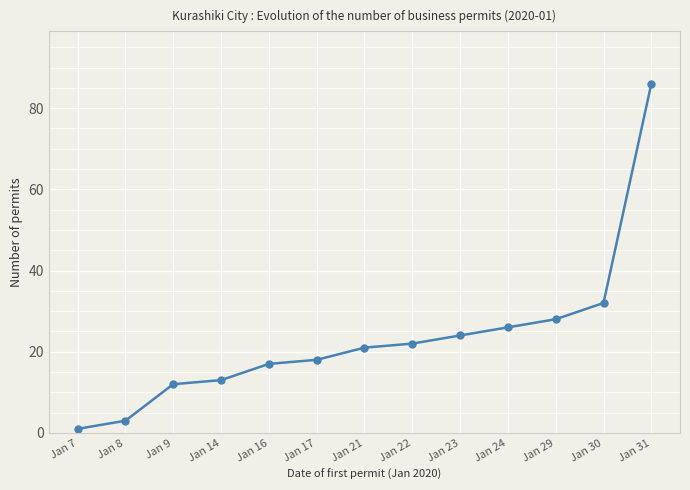

What is the change in value from Jan 8 to Jan 9?

+9